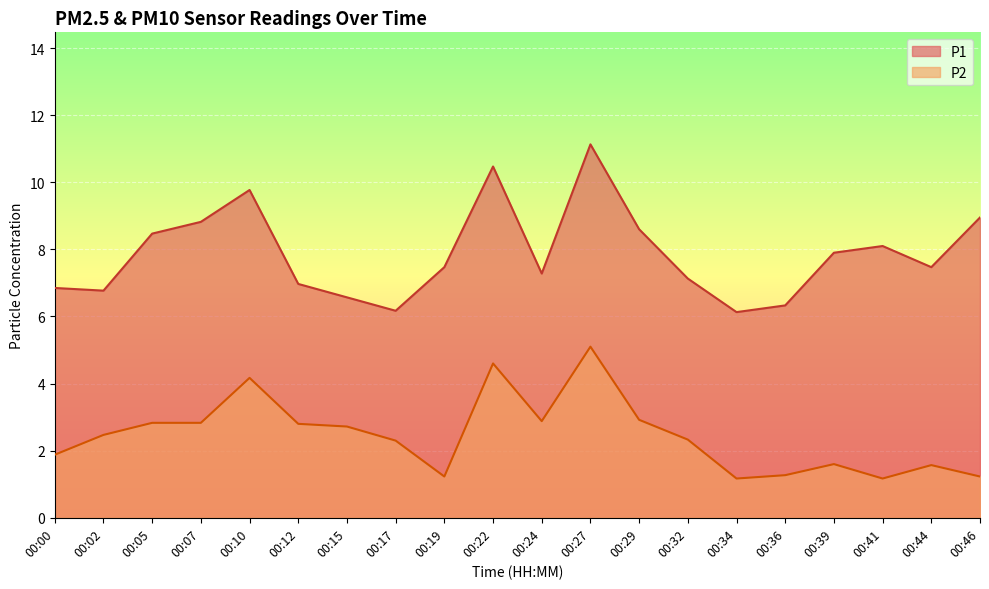

Which series has the largest total across all categories?

P1